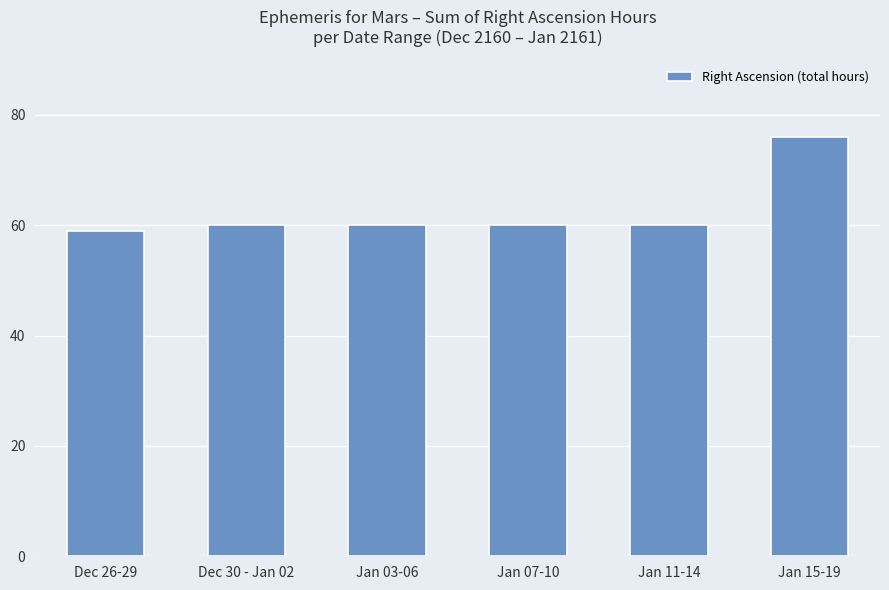

Which label corresponds to the smallest value in the chart?

Dec 26-29